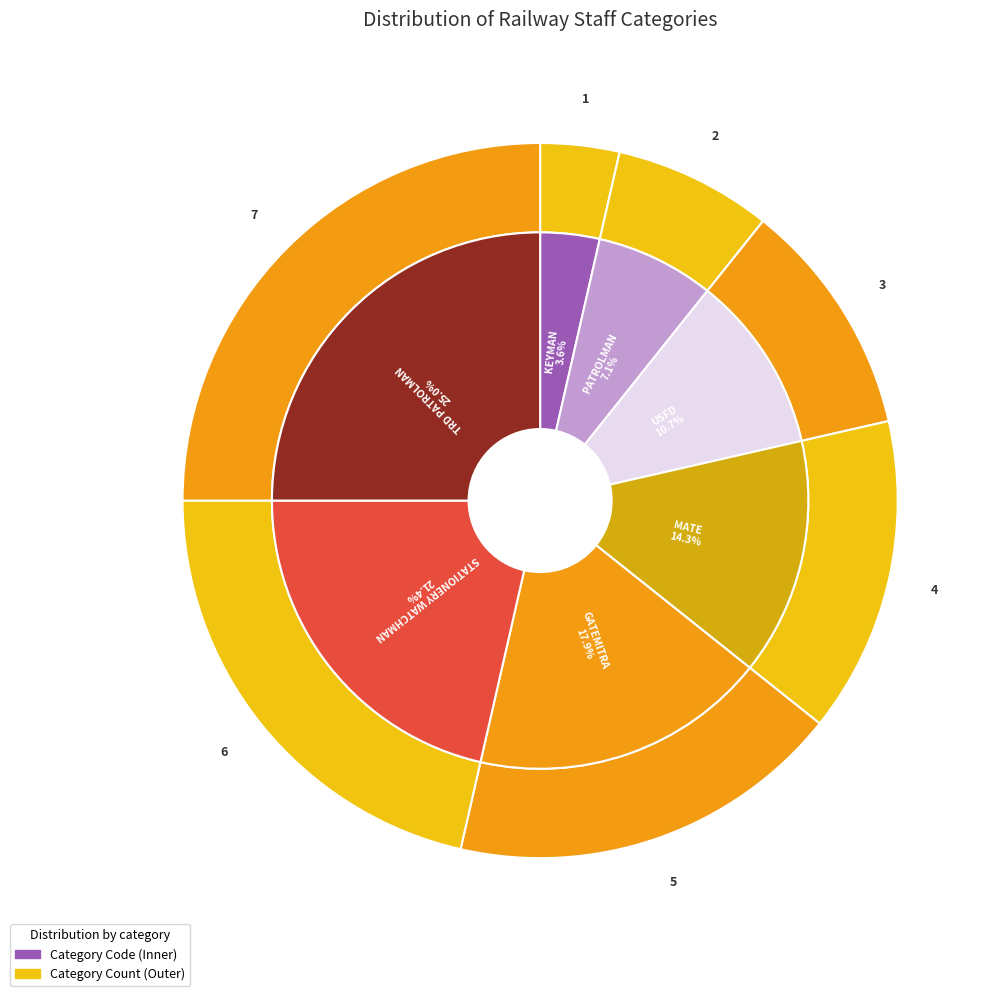

What is the smallest slice in the pie chart?

KEYMAN